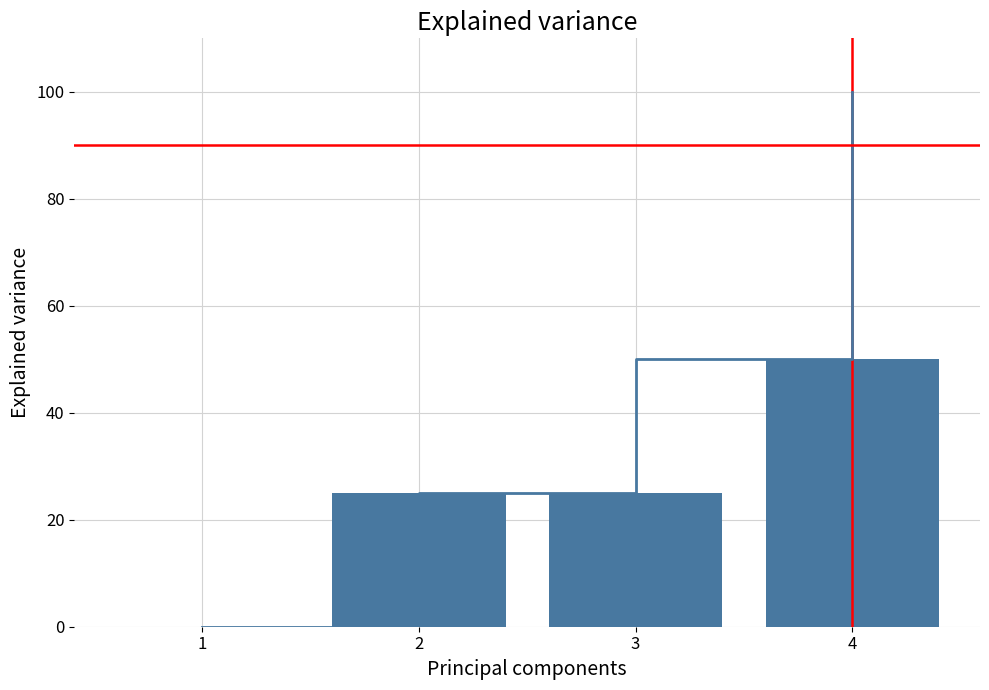

The value of Amount (% of total) at 3 is 25.0. True or false?

True